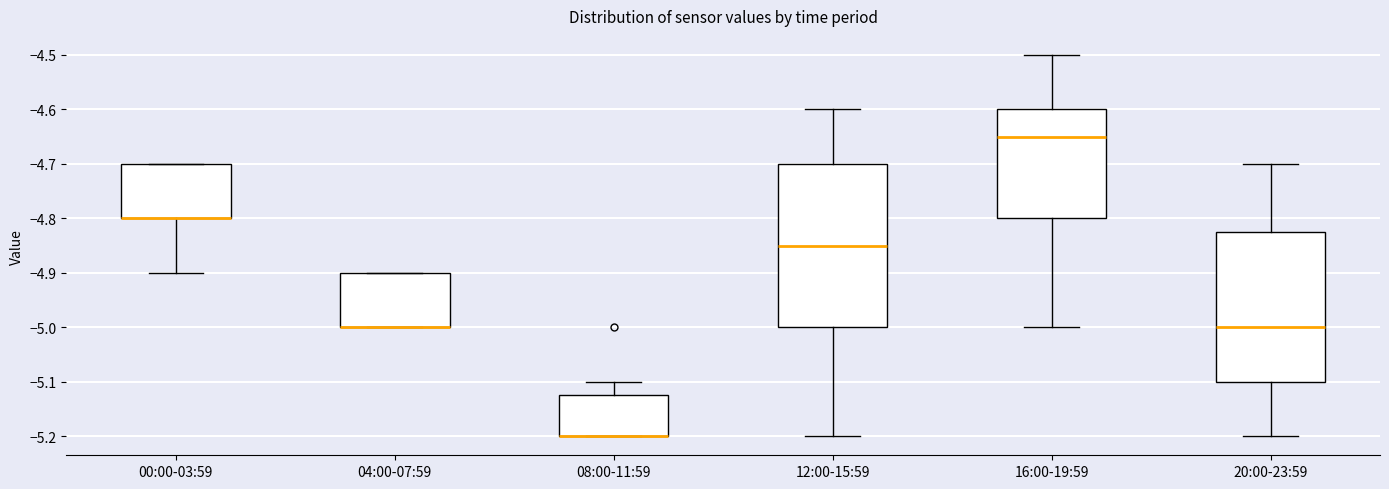

Reading left to right, read every box against the y-axis: the position of its median line, the range the box covers, and the ends of its whiskers. The values are not printed on the chart, so give them approximately, as read against the axis.

00:00-03:59: median -4.80 (drawn on the box's lower edge), box -4.80 to -4.70, whiskers -4.90 to -4.70
04:00-07:59: median -5.00 (drawn on the box's lower edge), box -5.00 to -4.90, whiskers -5.00 to -4.90
08:00-11:59: median -5.20 (drawn on the box's lower edge), box -5.20 to -5.12, whiskers -5.20 to -5.10
12:00-15:59: median -4.85, box -5.00 to -4.70, whiskers -5.20 to -4.60
16:00-19:59: median -4.65, box -4.80 to -4.60, whiskers -5.00 to -4.50
20:00-23:59: median -5.00, box -5.10 to -4.82, whiskers -5.20 to -4.70